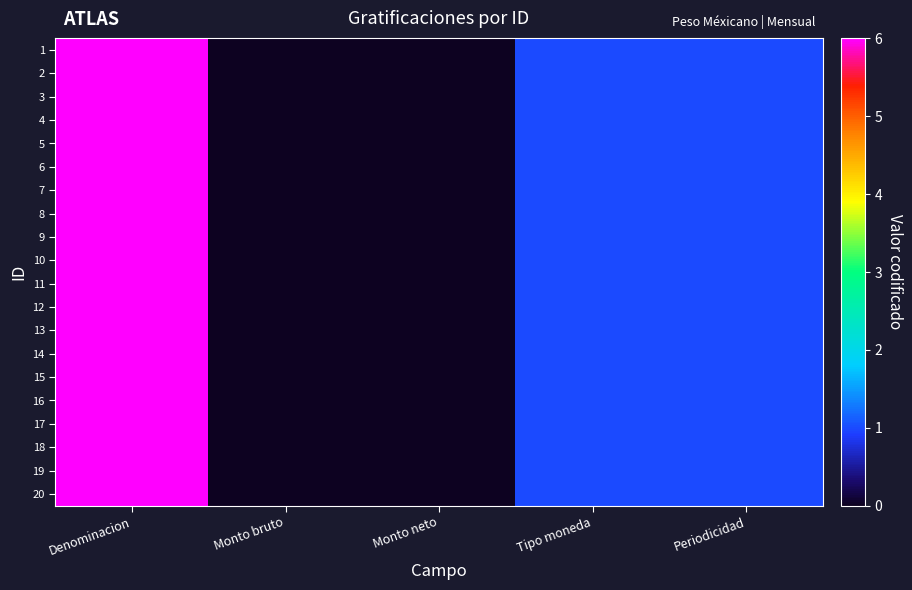

Reading left to right, extract all data points from this chart.

1: Denominacion=6	Monto bruto=0	Monto neto=0	Tipo moneda=1	Periodicidad=1
2: Denominacion=6	Monto bruto=0	Monto neto=0	Tipo moneda=1	Periodicidad=1
3: Denominacion=6	Monto bruto=0	Monto neto=0	Tipo moneda=1	Periodicidad=1
4: Denominacion=6	Monto bruto=0	Monto neto=0	Tipo moneda=1	Periodicidad=1
5: Denominacion=6	Monto bruto=0	Monto neto=0	Tipo moneda=1	Periodicidad=1
6: Denominacion=6	Monto bruto=0	Monto neto=0	Tipo moneda=1	Periodicidad=1
7: Denominacion=6	Monto bruto=0	Monto neto=0	Tipo moneda=1	Periodicidad=1
8: Denominacion=6	Monto bruto=0	Monto neto=0	Tipo moneda=1	Periodicidad=1
9: Denominacion=6	Monto bruto=0	Monto neto=0	Tipo moneda=1	Periodicidad=1
10: Denominacion=6	Monto bruto=0	Monto neto=0	Tipo moneda=1	Periodicidad=1
11: Denominacion=6	Monto bruto=0	Monto neto=0	Tipo moneda=1	Periodicidad=1
12: Denominacion=6	Monto bruto=0	Monto neto=0	Tipo moneda=1	Periodicidad=1
13: Denominacion=6	Monto bruto=0	Monto neto=0	Tipo moneda=1	Periodicidad=1
14: Denominacion=6	Monto bruto=0	Monto neto=0	Tipo moneda=1	Periodicidad=1
15: Denominacion=6	Monto bruto=0	Monto neto=0	Tipo moneda=1	Periodicidad=1
16: Denominacion=6	Monto bruto=0	Monto neto=0	Tipo moneda=1	Periodicidad=1
17: Denominacion=6	Monto bruto=0	Monto neto=0	Tipo moneda=1	Periodicidad=1
18: Denominacion=6	Monto bruto=0	Monto neto=0	Tipo moneda=1	Periodicidad=1
19: Denominacion=6	Monto bruto=0	Monto neto=0	Tipo moneda=1	Periodicidad=1
20: Denominacion=6	Monto bruto=0	Monto neto=0	Tipo moneda=1	Periodicidad=1